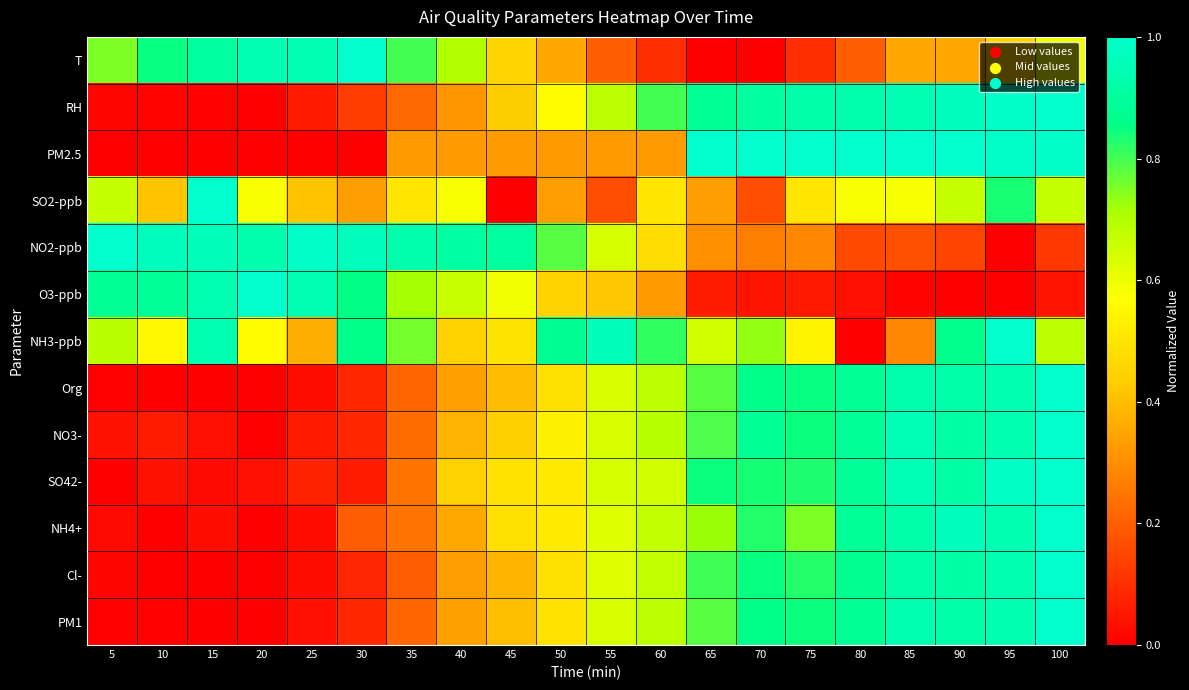

Between 15 and 90, which series saw the biggest shift?

PM2.5